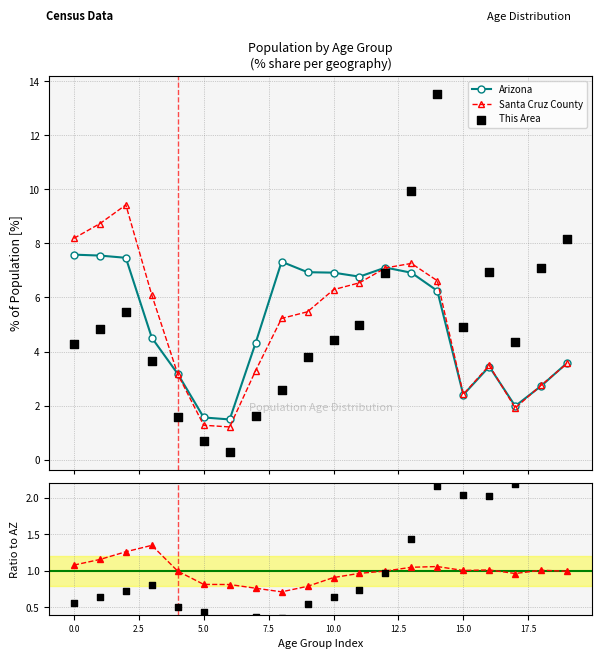

Which series has the largest Y range (max minus min)?

This Area